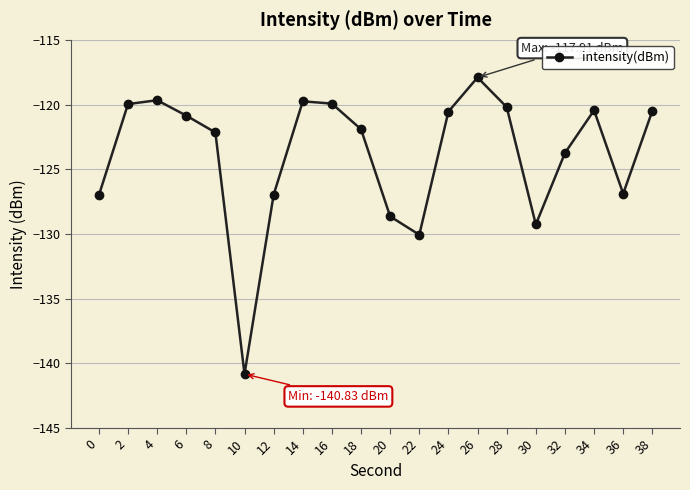

What is the sum of the values at 0 and 34?

-247.5